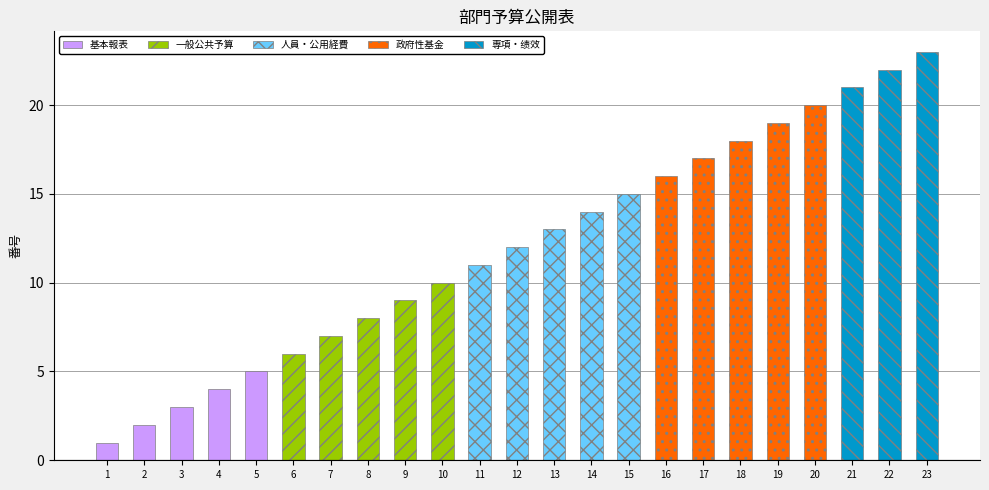

What is the spread (max minus min) of values at 9?

9